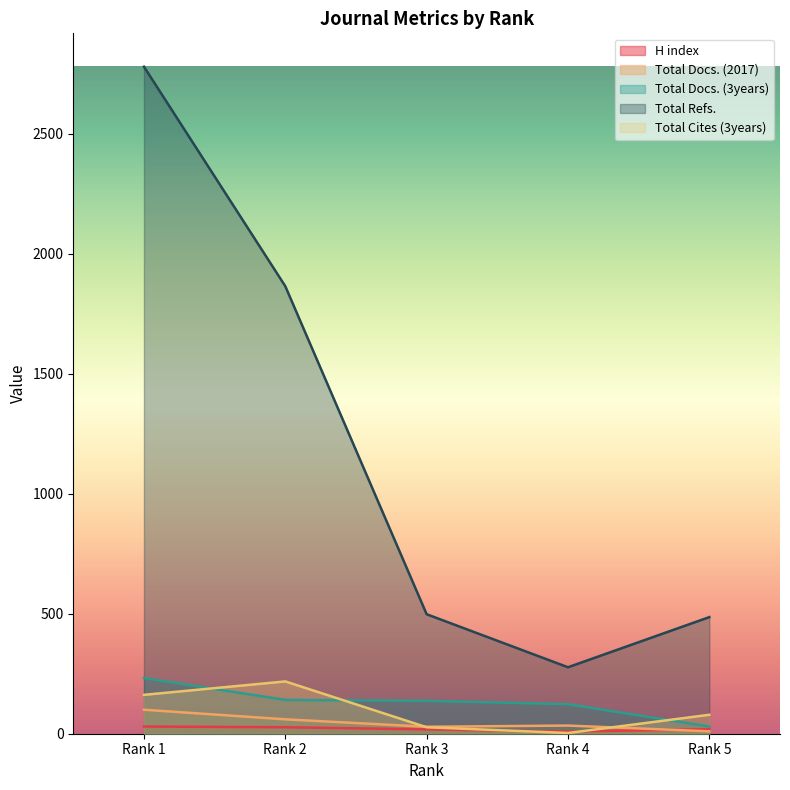

How many data points does each series have?

5